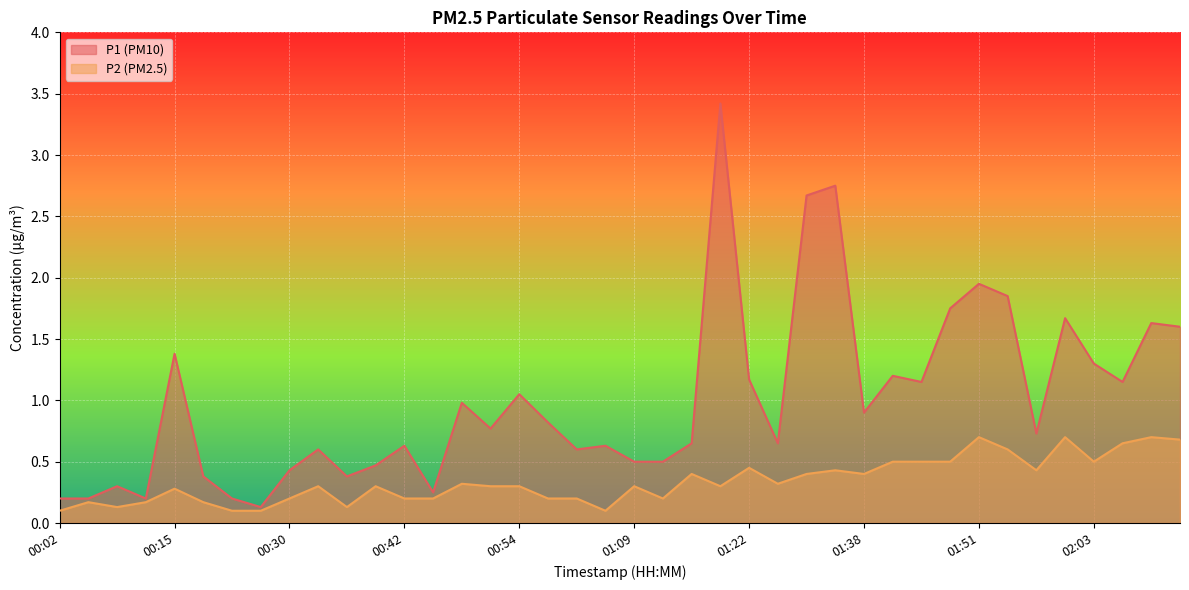

The P2 series shows 0.1 at 00:21. True or false?

True